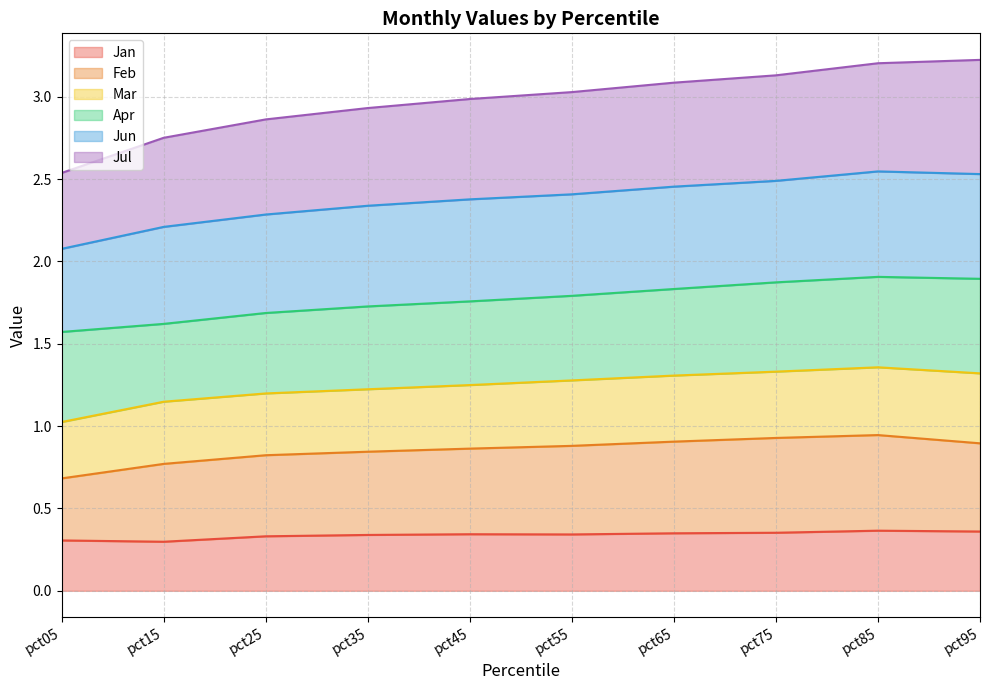

What is the value of the Jul point at the 5th from the left?

3.0